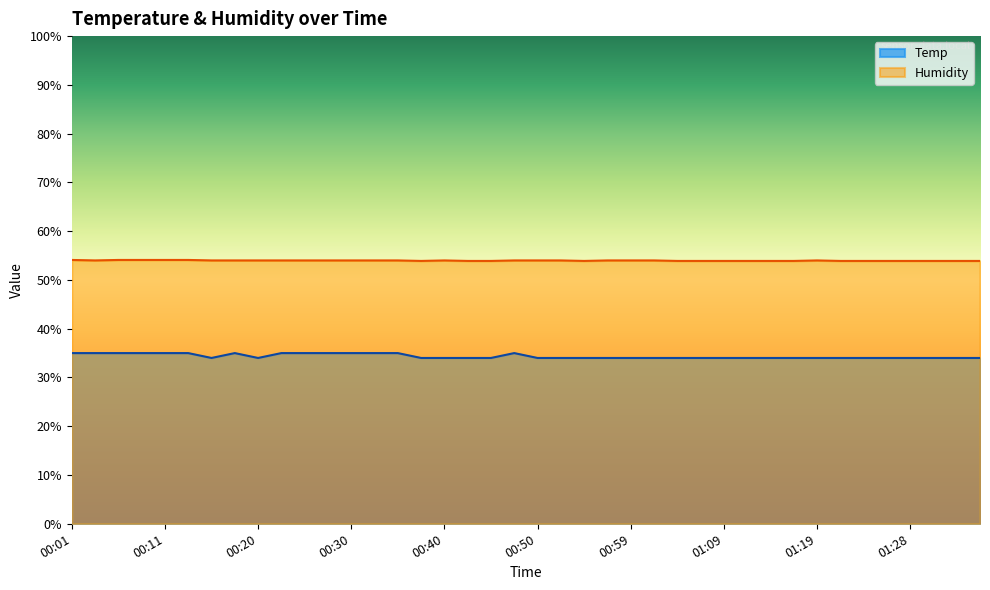

True or false: Temp and Humidity cross at least once.

False